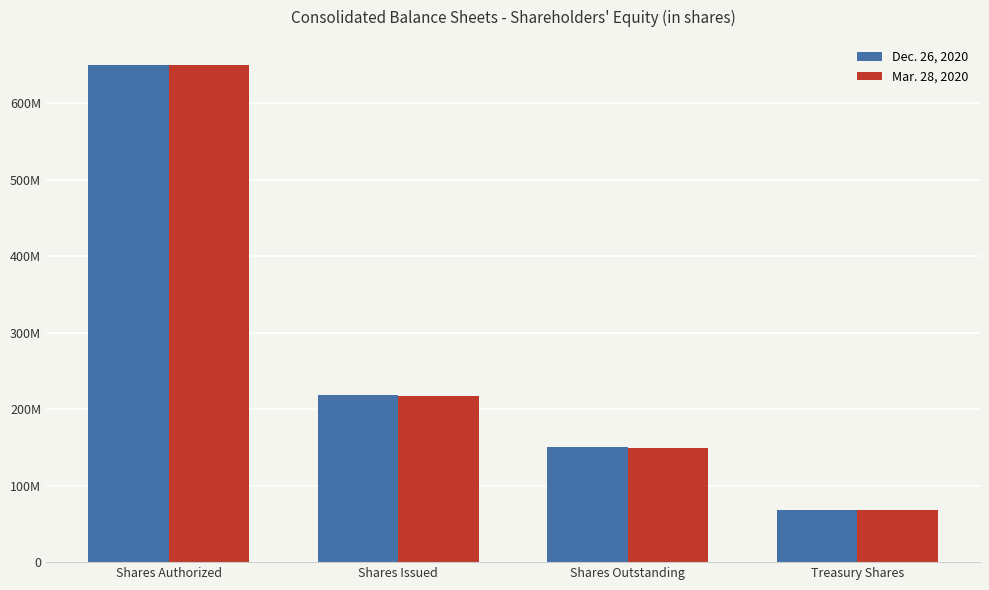

Are the bars horizontal?

No